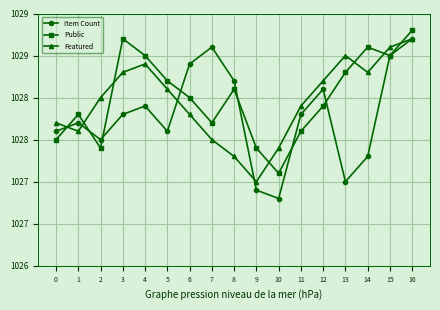

The Item Count series shows 1028.1 at 5. True or false?

True